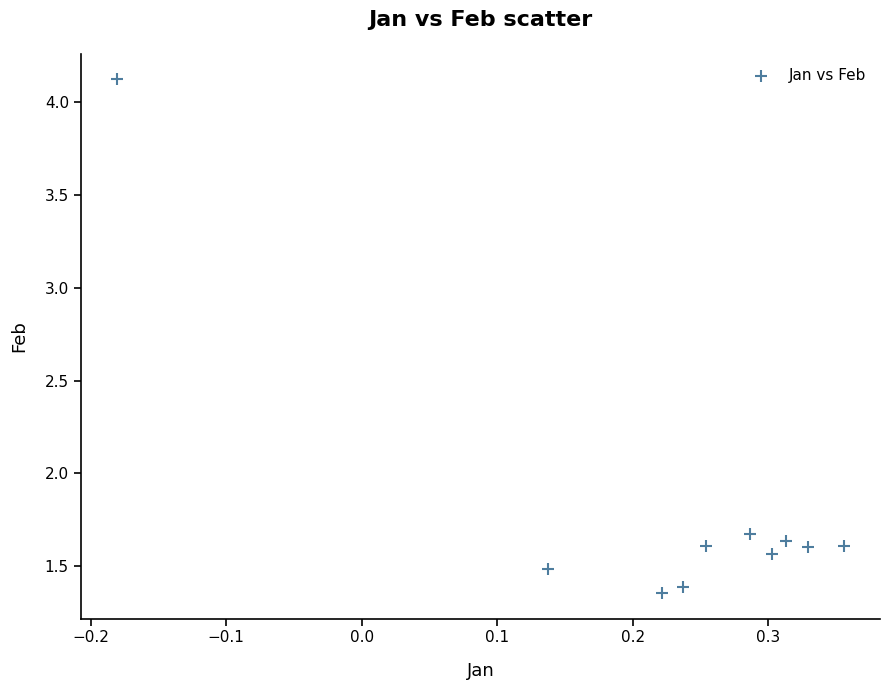

What is the range of Y values (max minus min)?

2.8